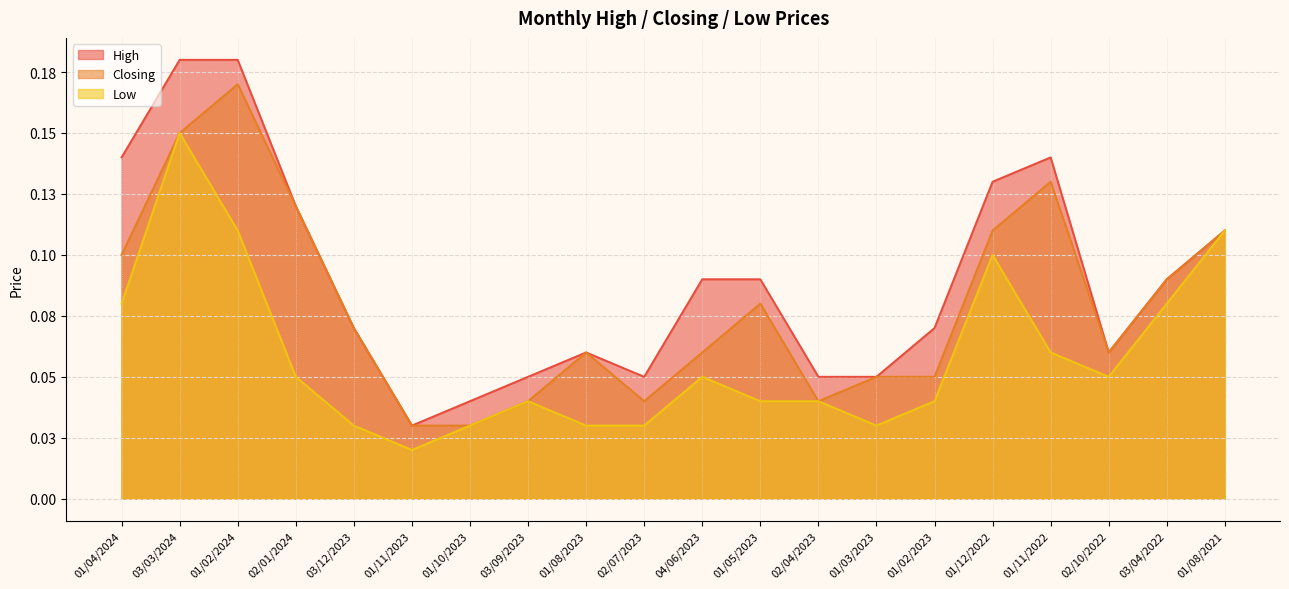

Which category has the highest value in the Low series?

03/03/2024